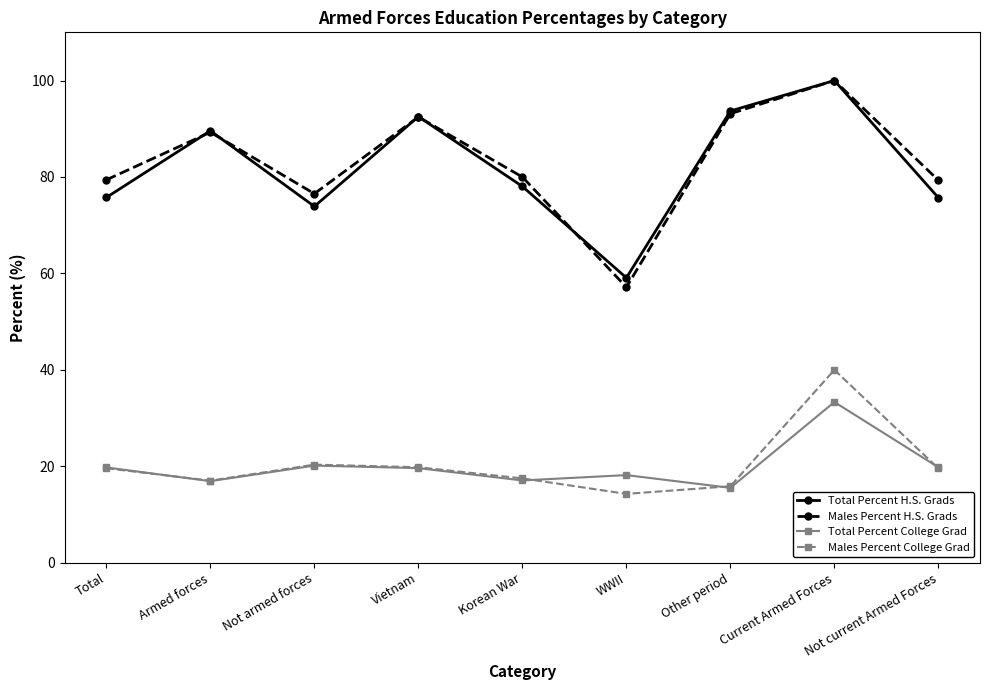

What is the value of the Males Percent H.S. Grads point at the 6th from the left?

57.1